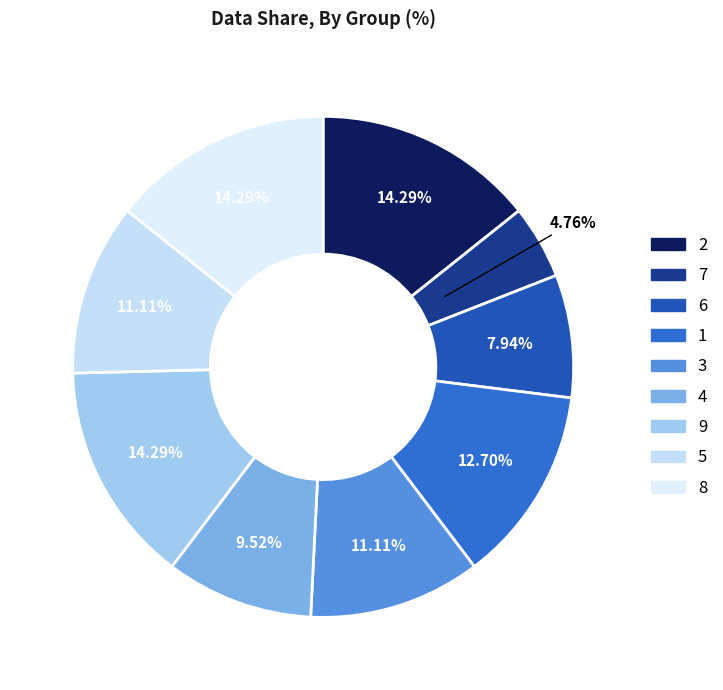

What is the change in value from 2 to 6?

-4